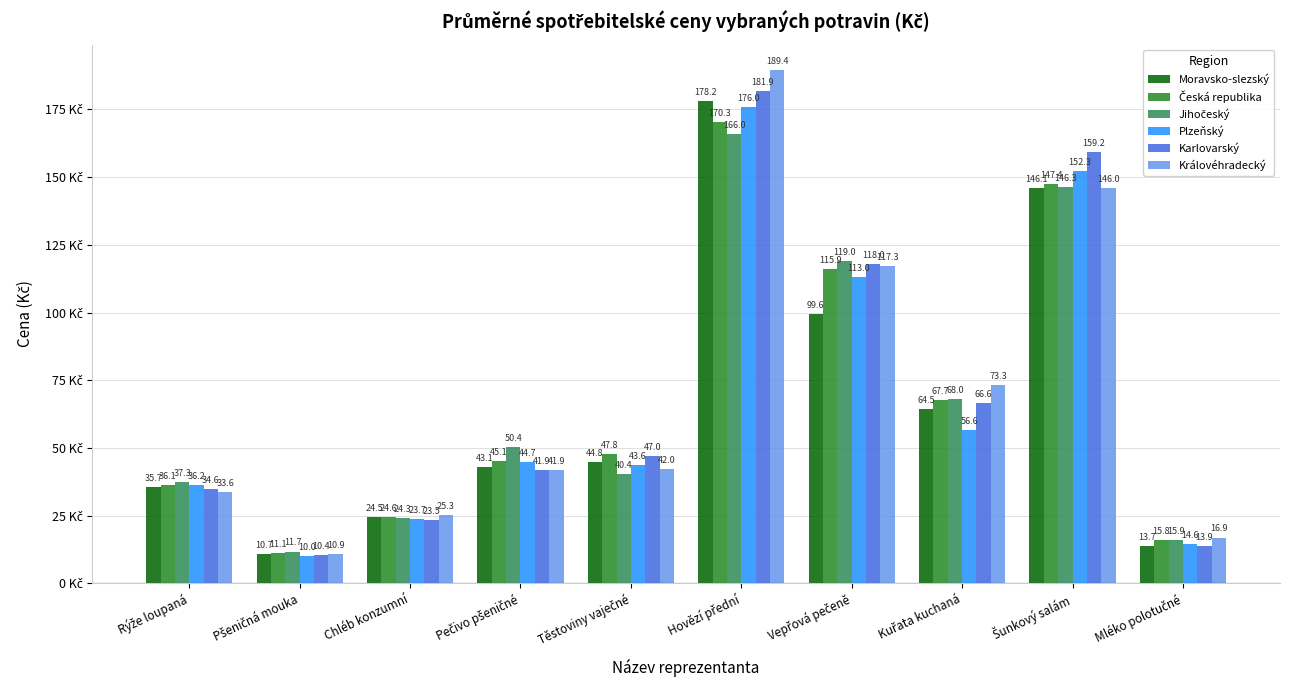

Which series has the largest range (max minus min)?

Královéhradecký